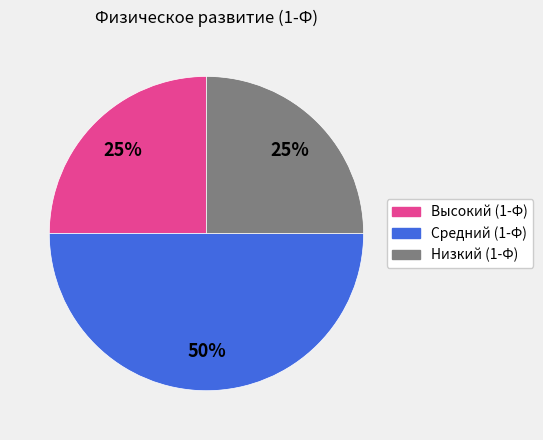

What is the ratio of the value at Средний (1-Ф) to the value at Высокий (1-Ф)?

2.0